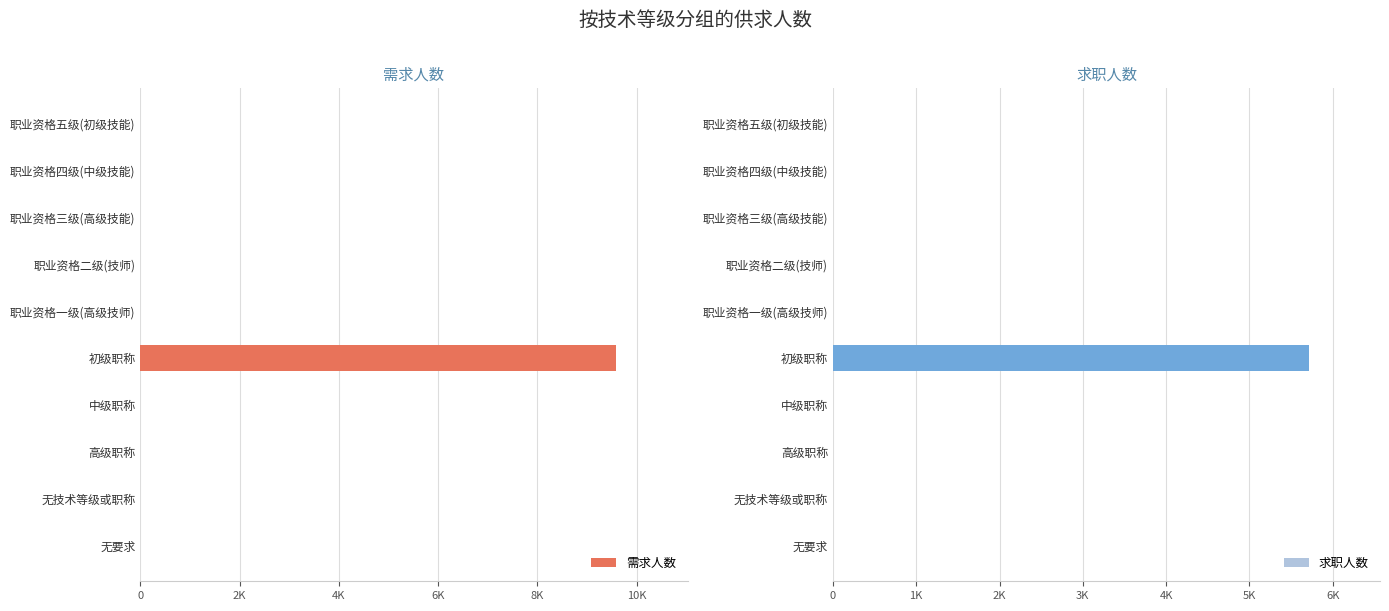

At 高级职称, list the series in order from largest to smallest.

需求人数, 求职人数